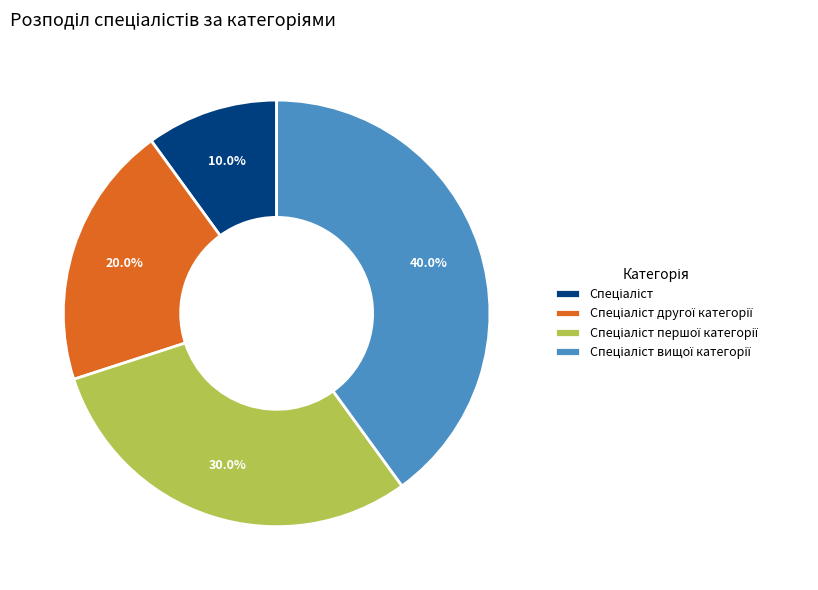

Is there a majority slice in this chart?

No